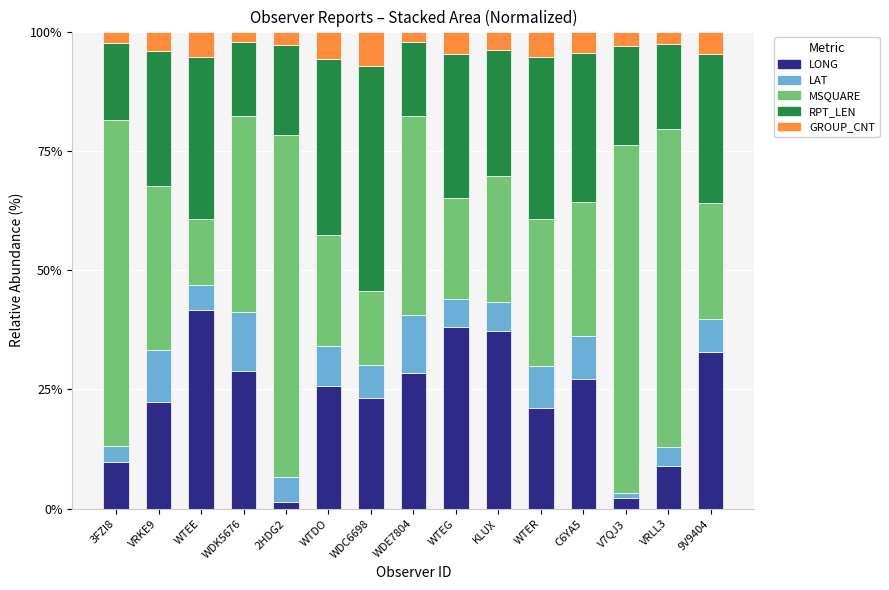

How many data points in LONG are above 25?

8